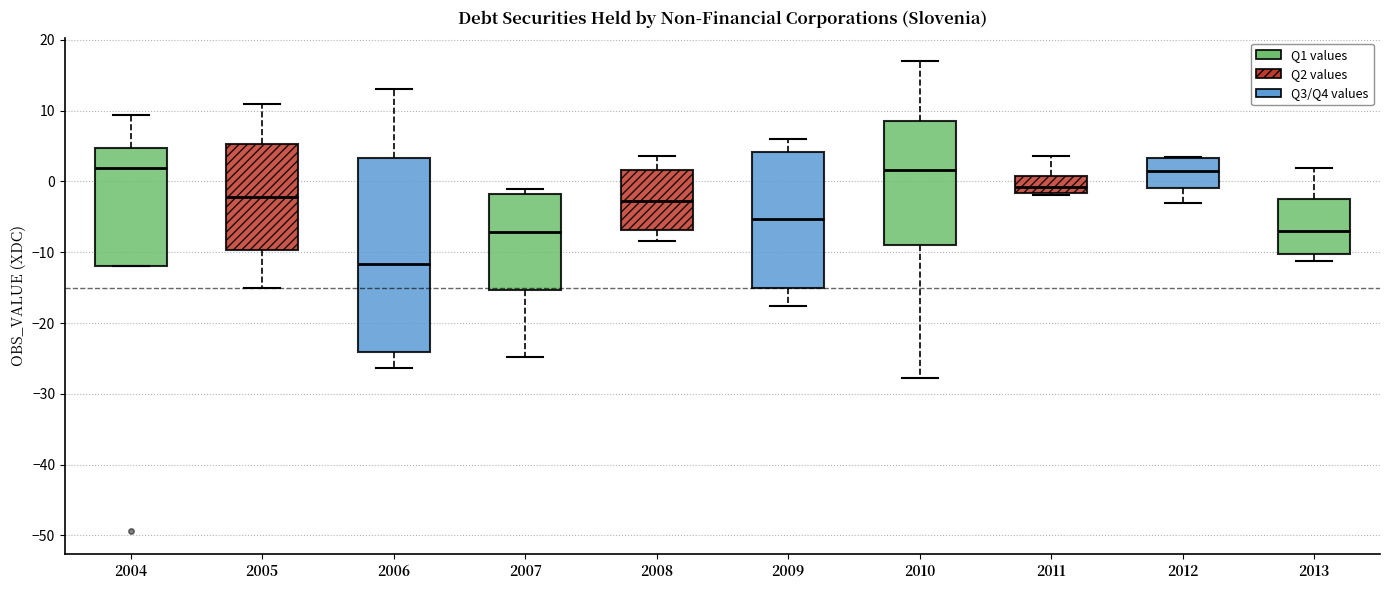

Comparing the boxes themselves (not the whiskers), which one is the tallest?

2006